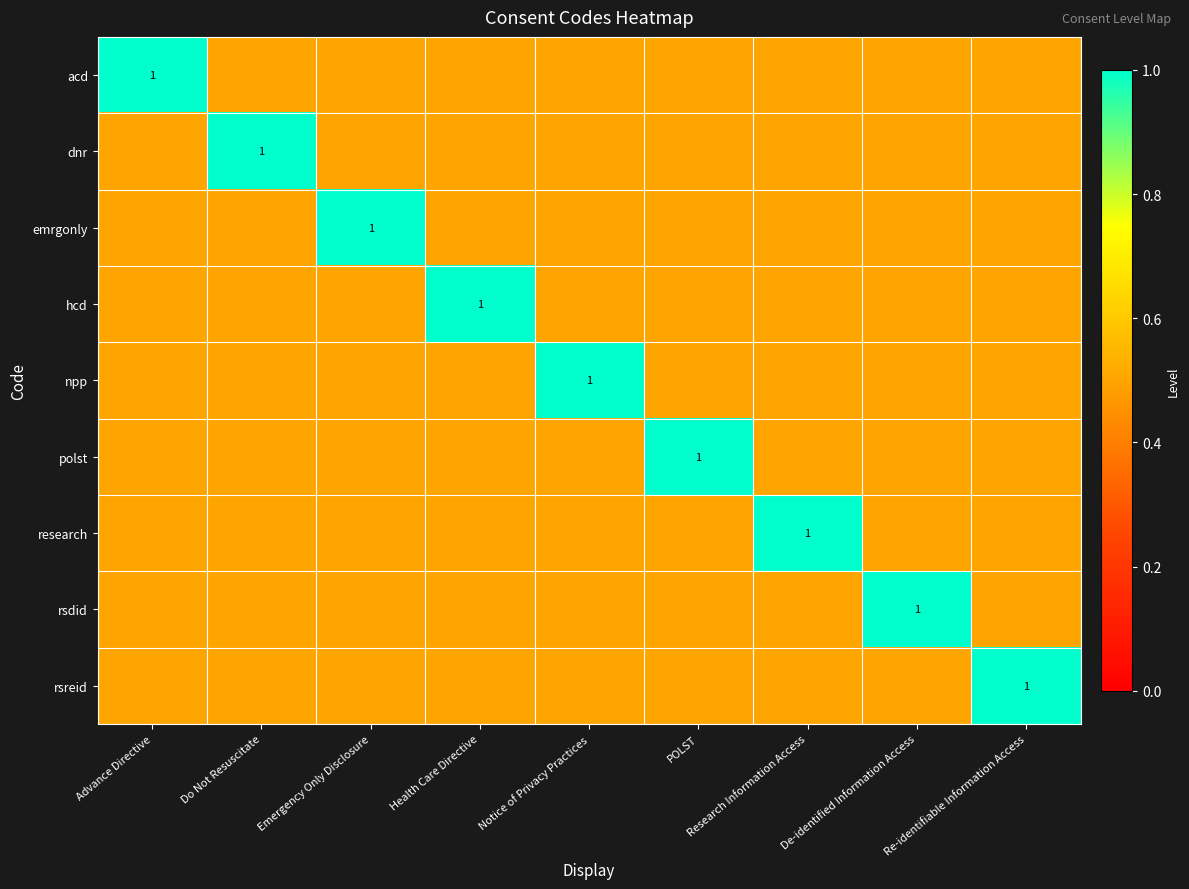

At which category is the sum across all series the highest?

Advance Directive